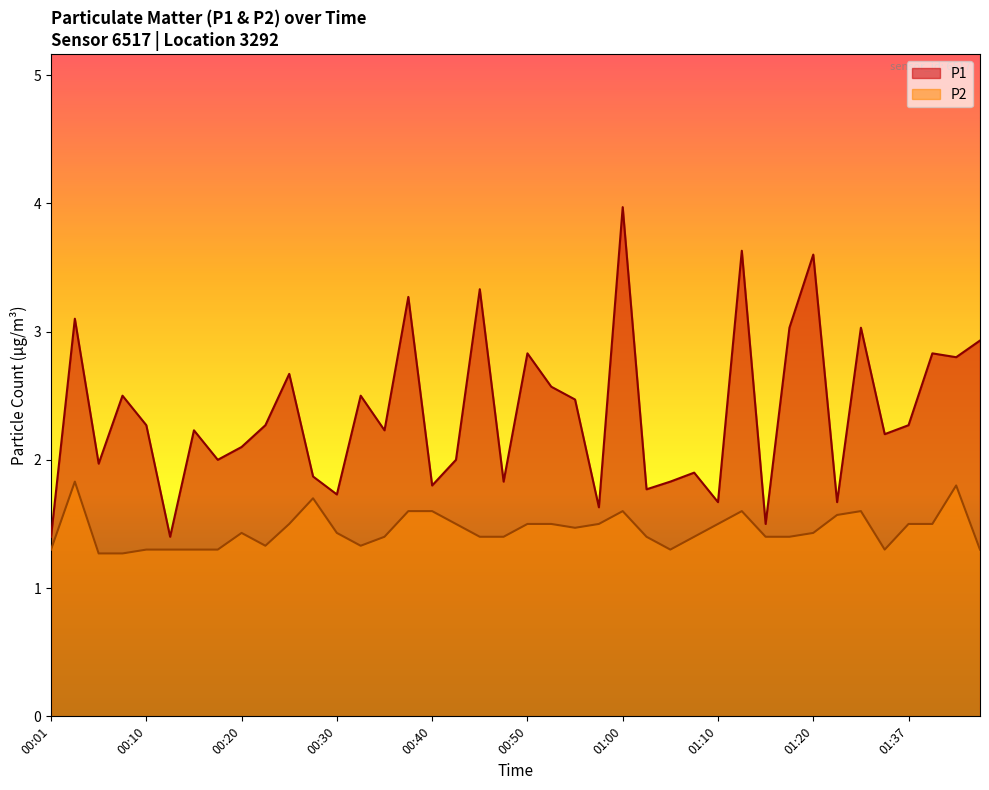

True or false: P1 and P2 intersect in this chart.

False